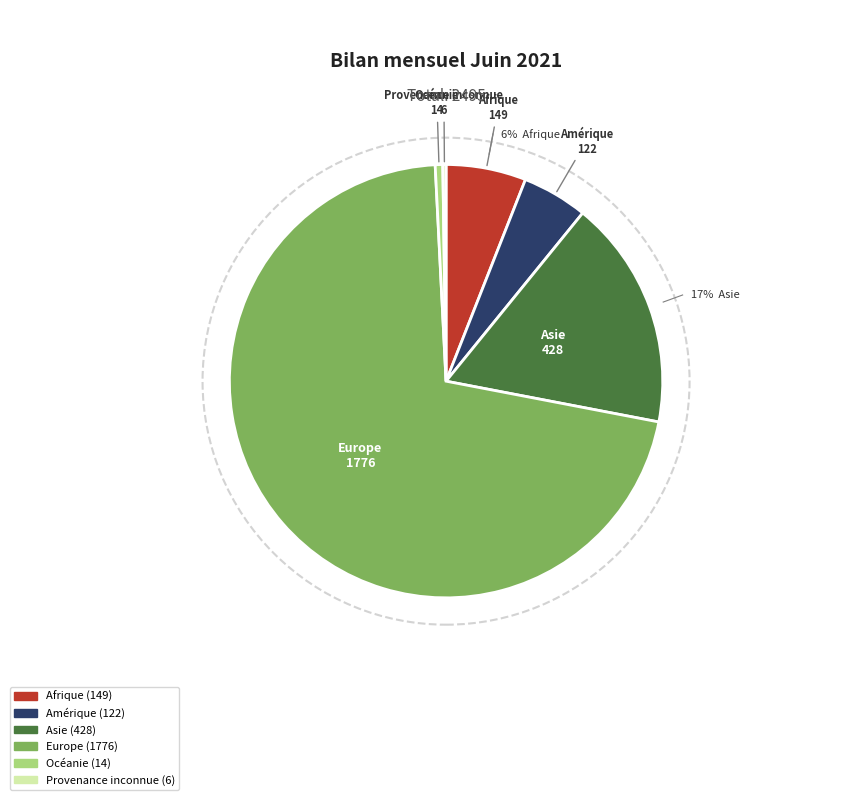

Which category accounts for the majority?

Europe